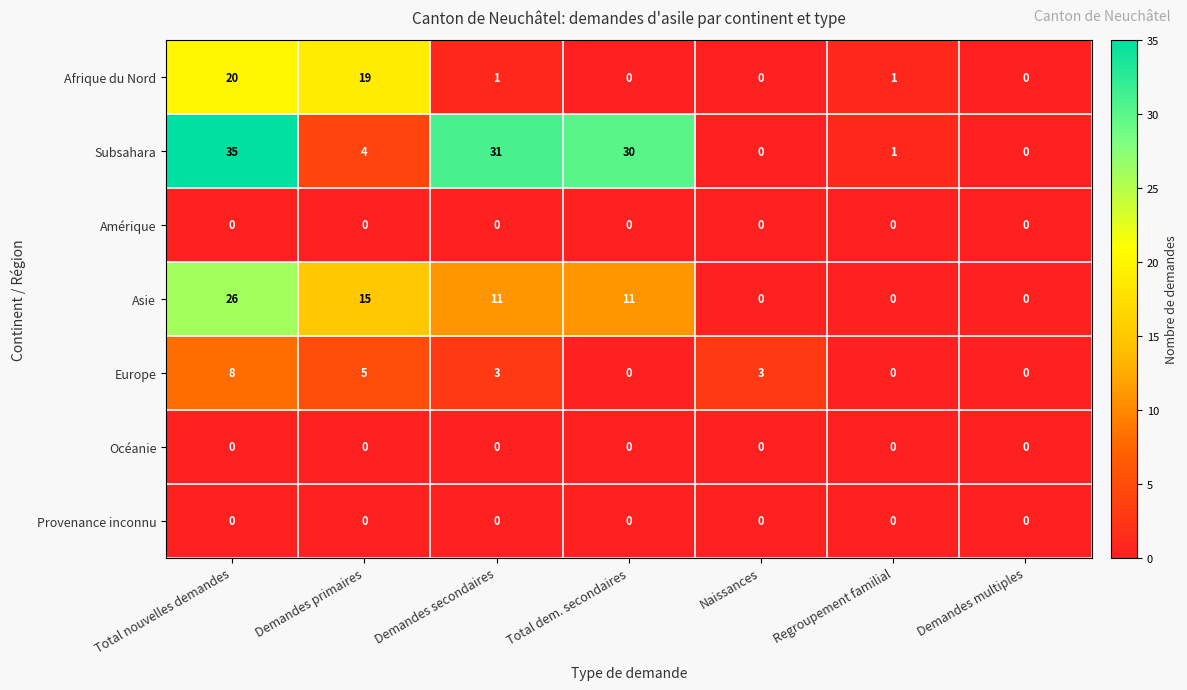

Read the Subsahara value at Total nouvelles demandes, to the nearest 5.

35